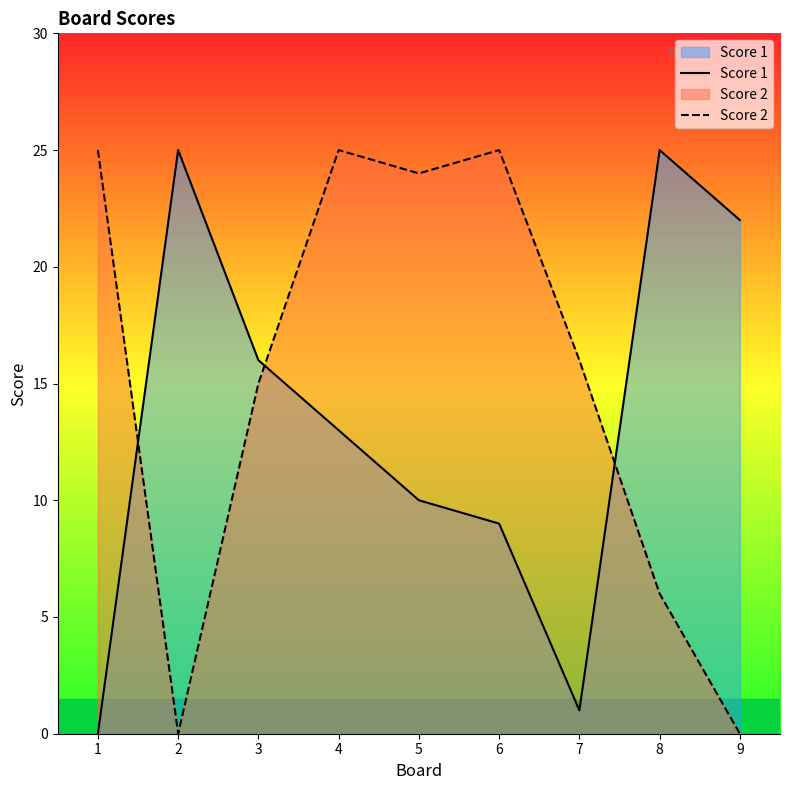

What is the approximate value of Score 1 at 3?

16